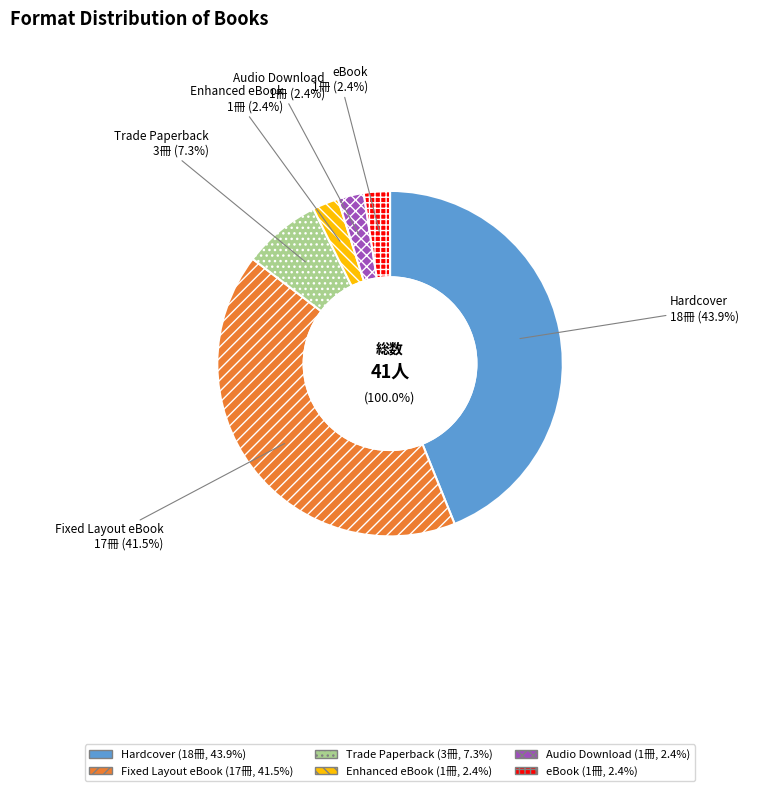

To the nearest percent, what is the combined percentage of Hardcover and Trade Paperback?

51%